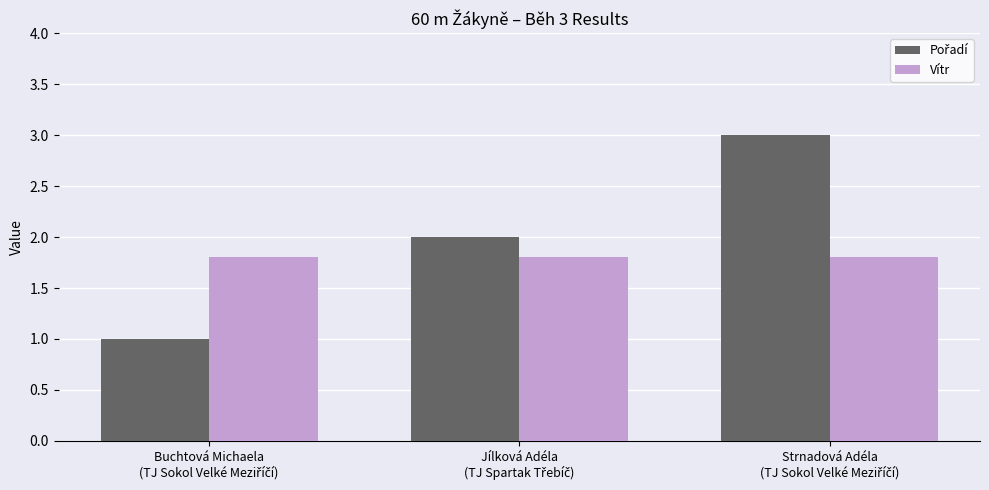

What is the maximum value for Vítr?

1.8